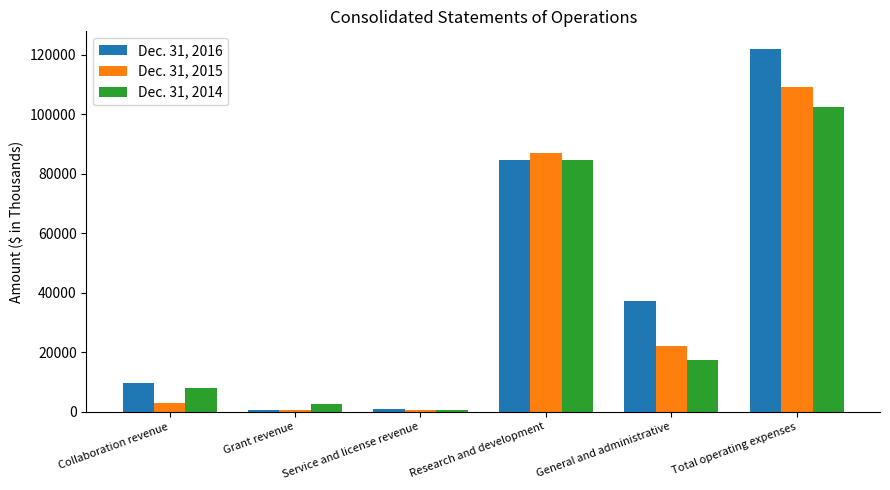

Which series changed the most between Research and development and Total operating expenses?

Dec. 31, 2016